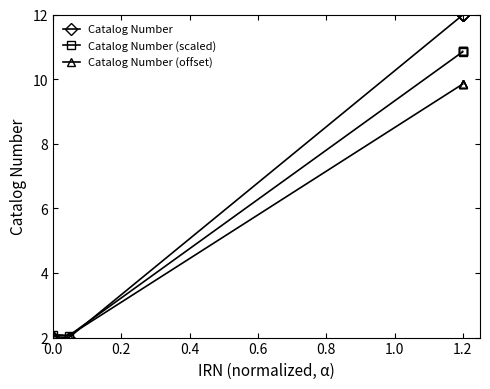

What is the difference between the Catalog Number (offset) values at 0.0 and 1.2?

7.8